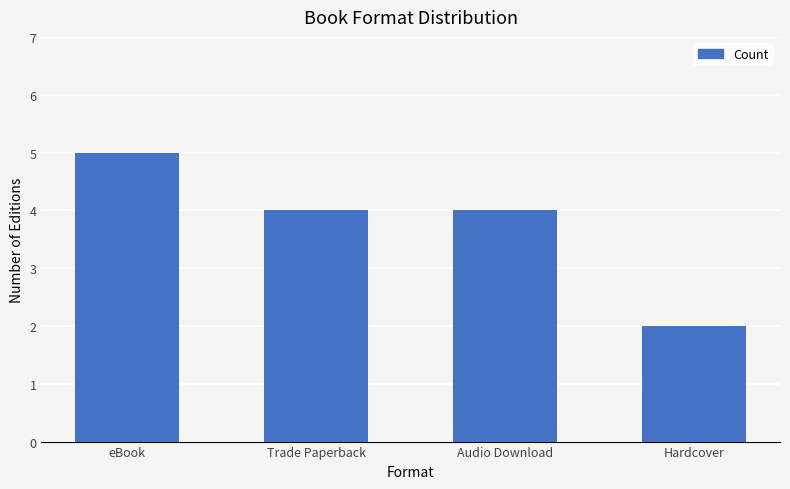

What is the label of the 2nd bar from the left?

Trade Paperback